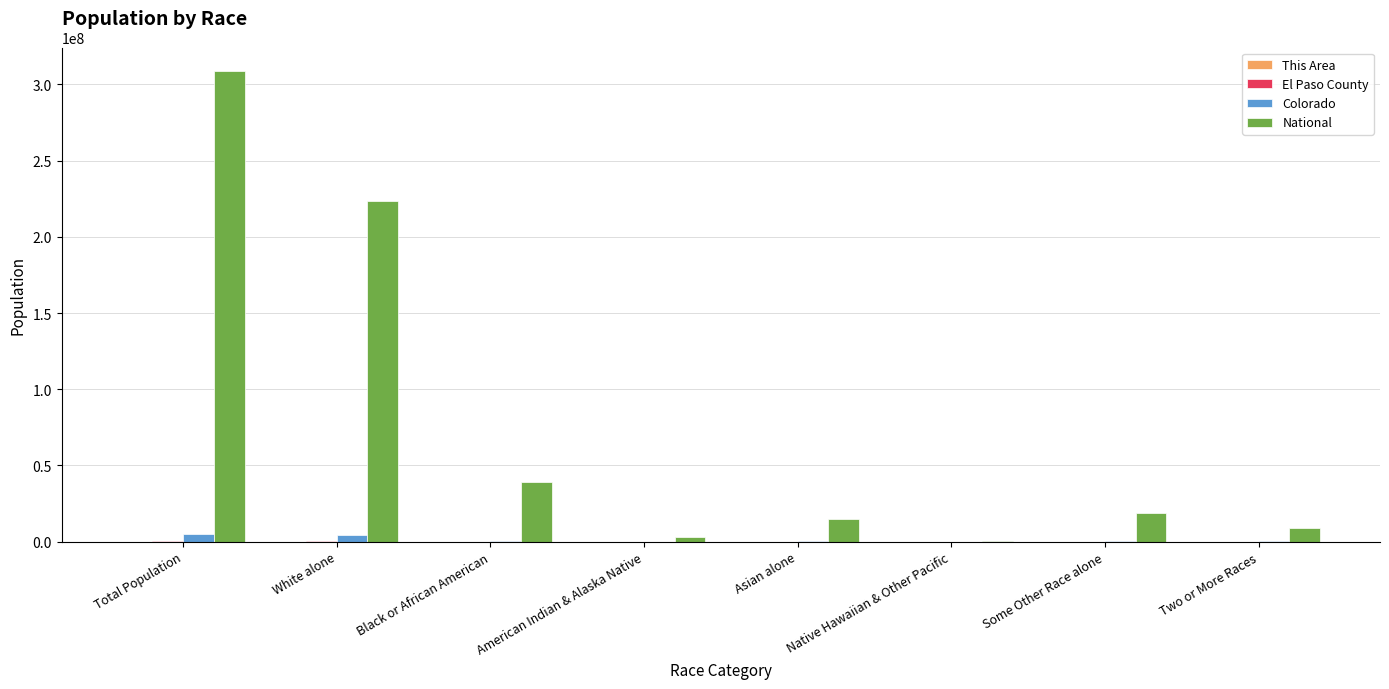

What is the maximum value shown in the chart?

308745538